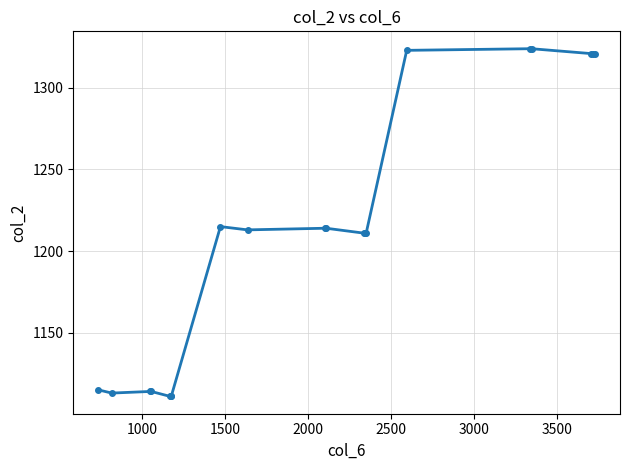

What is the value of the 2nd point from the left?

1113